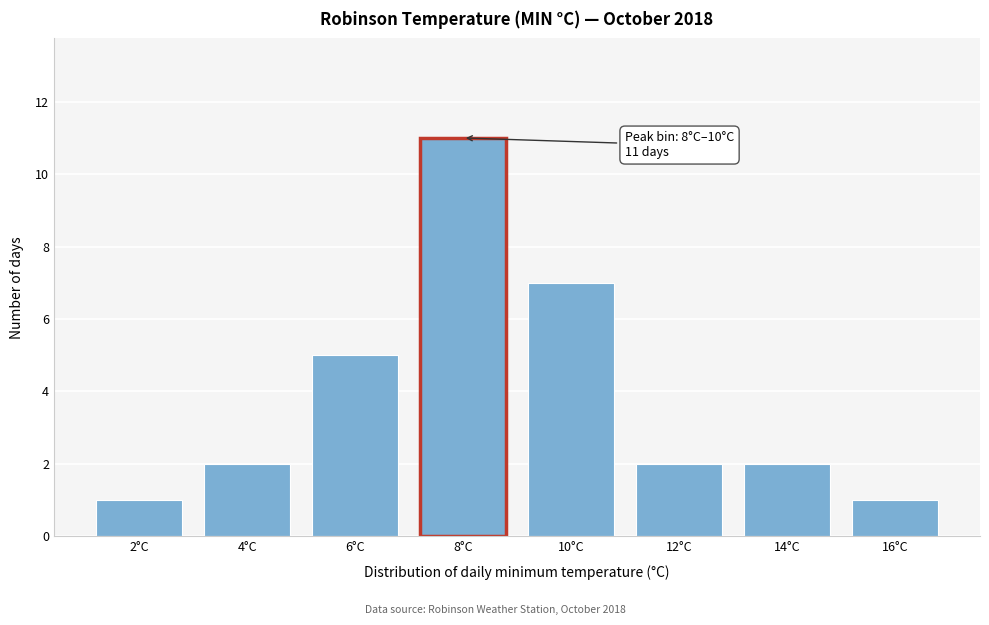

Reading left to right, transcribe all the data shown in this chart.

1	2	5	11	7	2	2	1